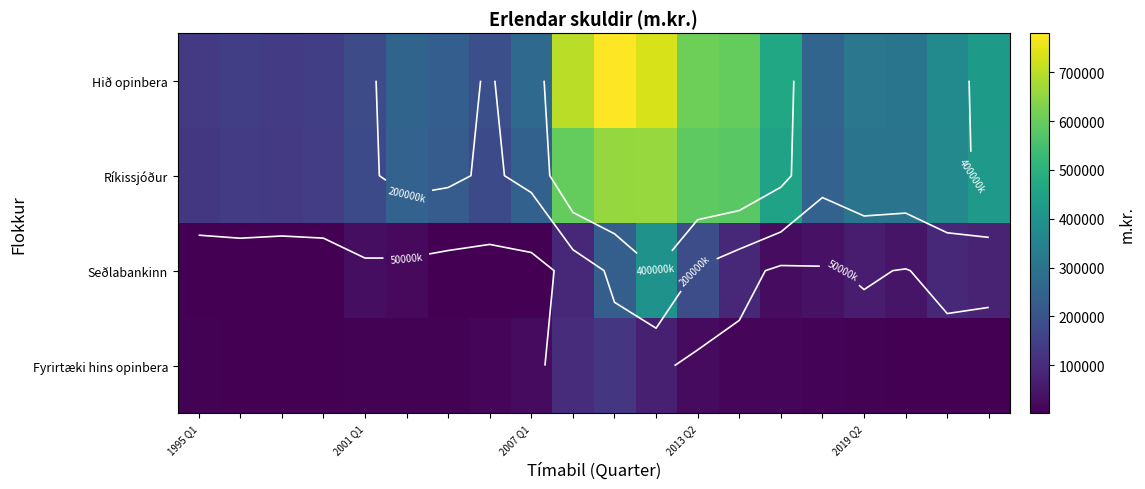

How many values in the Ríkissjóður series exceed 300657?

9